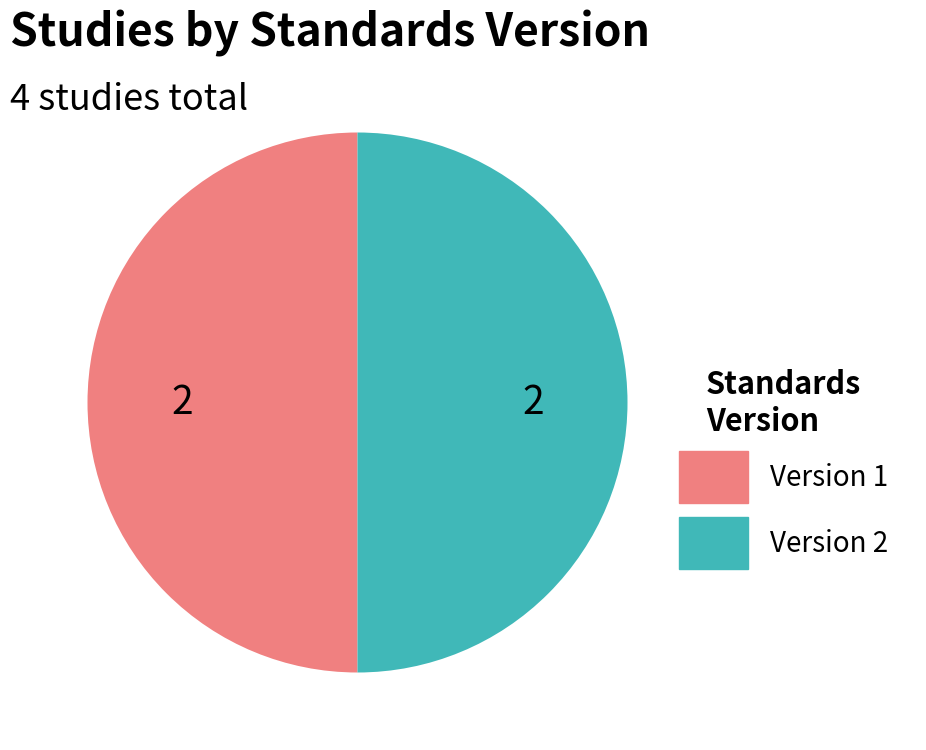

The Version 1 slice represents 50% of the pie. True or false?

True